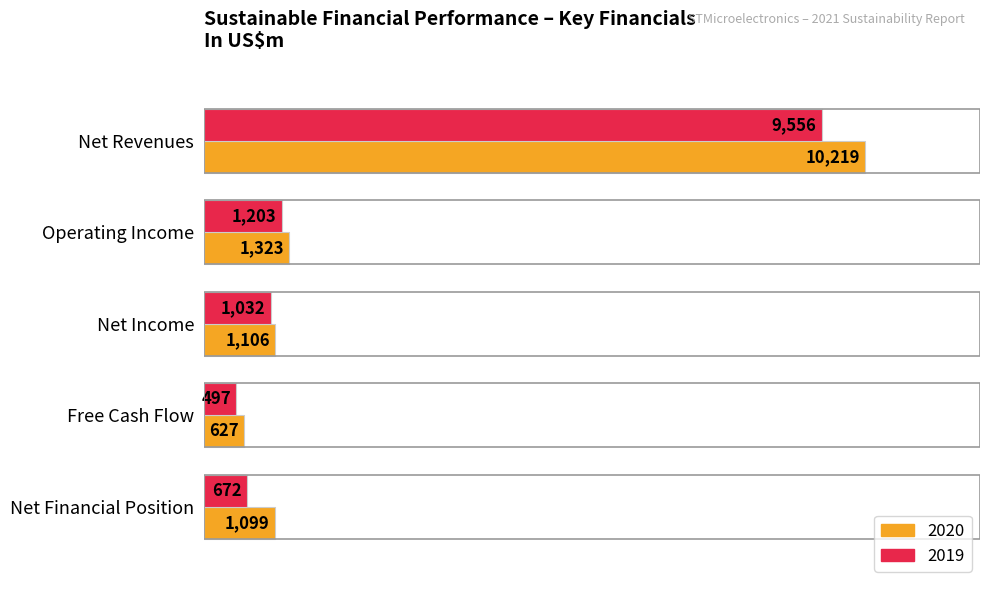

Rank the series by their maximum value, from lowest to highest.

2019, 2020